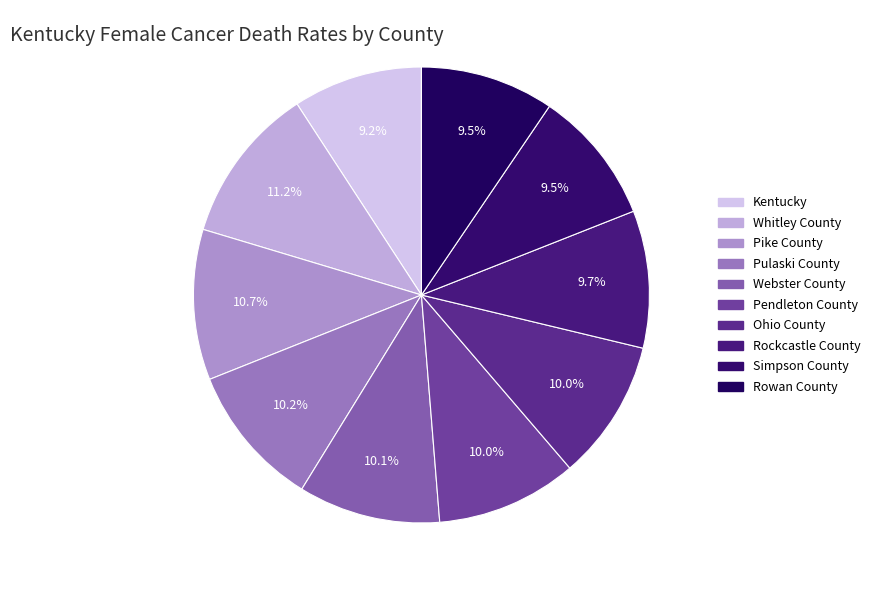

How many segments does this pie chart have?

10